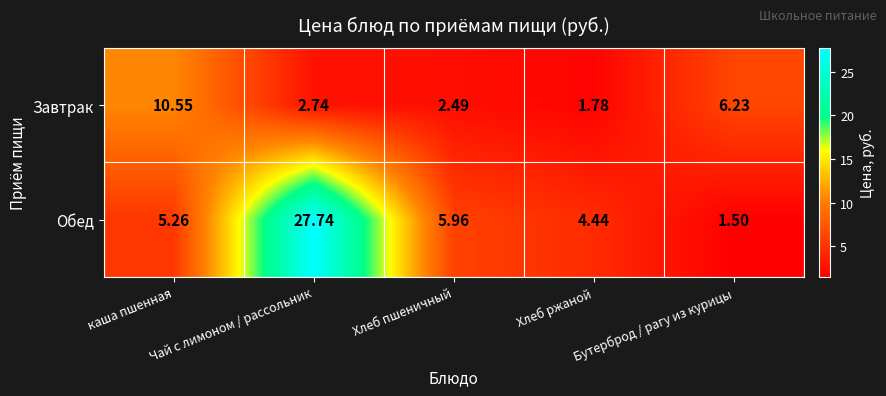

Rank the series by their average value, from highest to lowest.

Обед, Завтрак